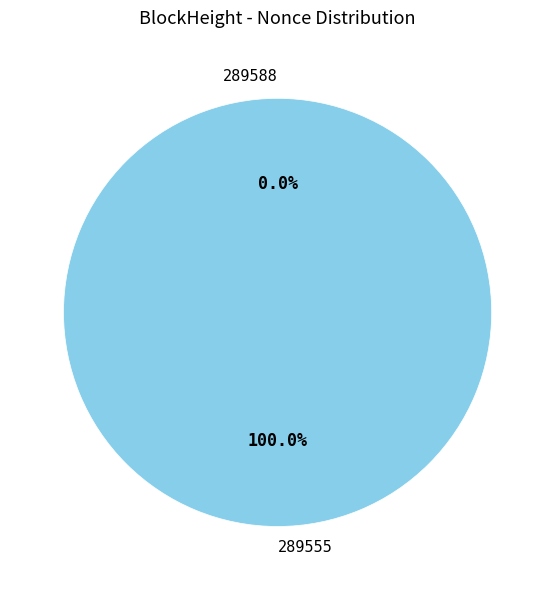

True or false: 289588 accounts for 1% of the total.

False